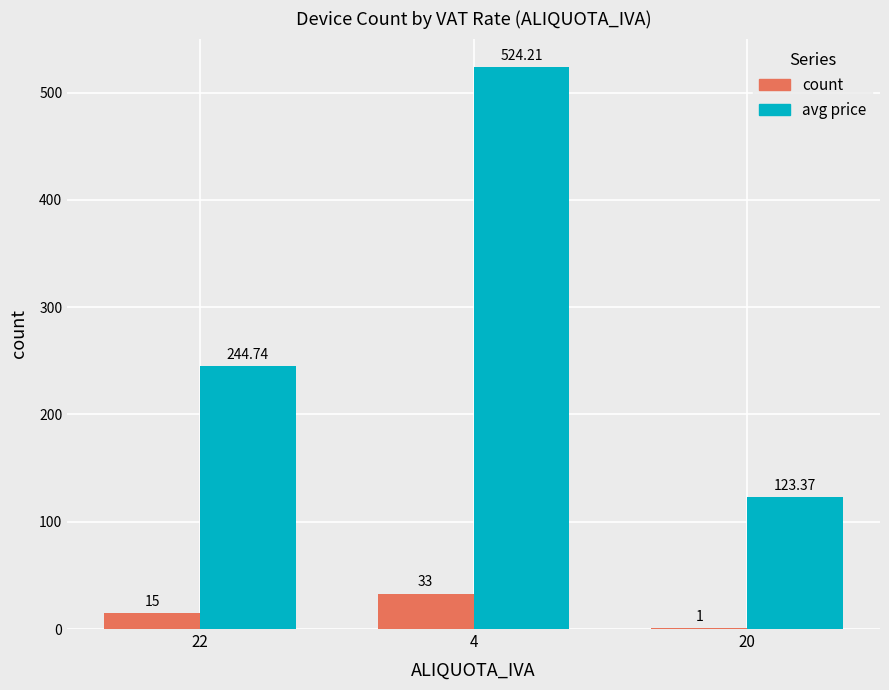

At which category is the sum across all series the highest?

4